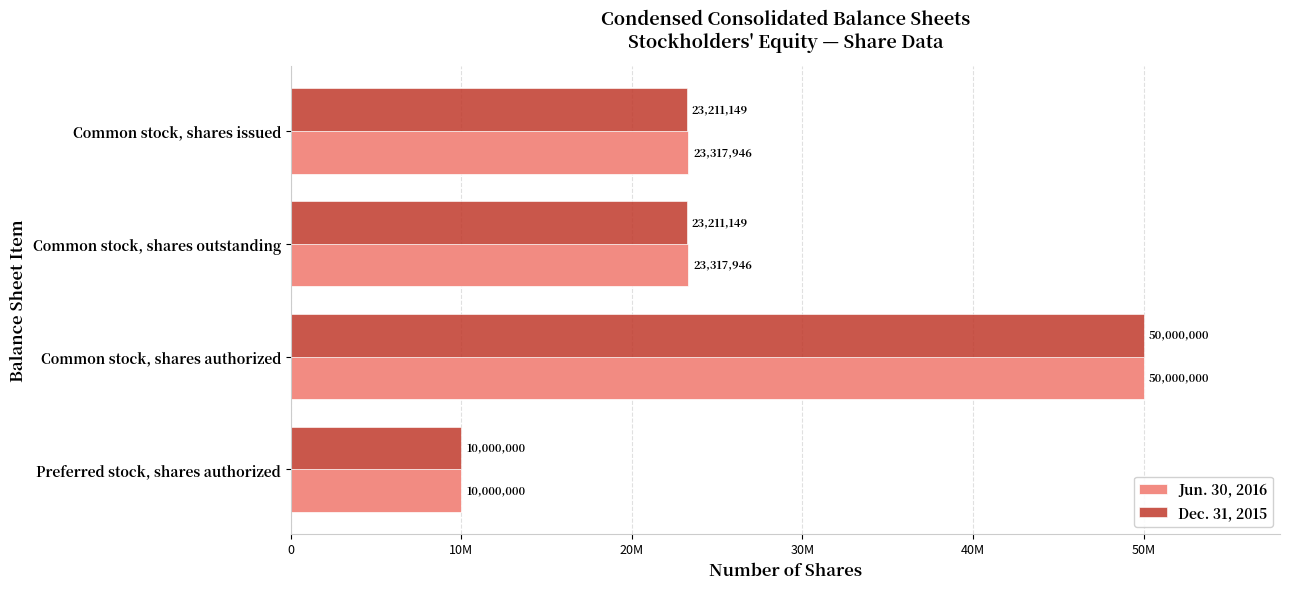

How many Jun. 30, 2016 values are between 23317946 and 50000000?

3